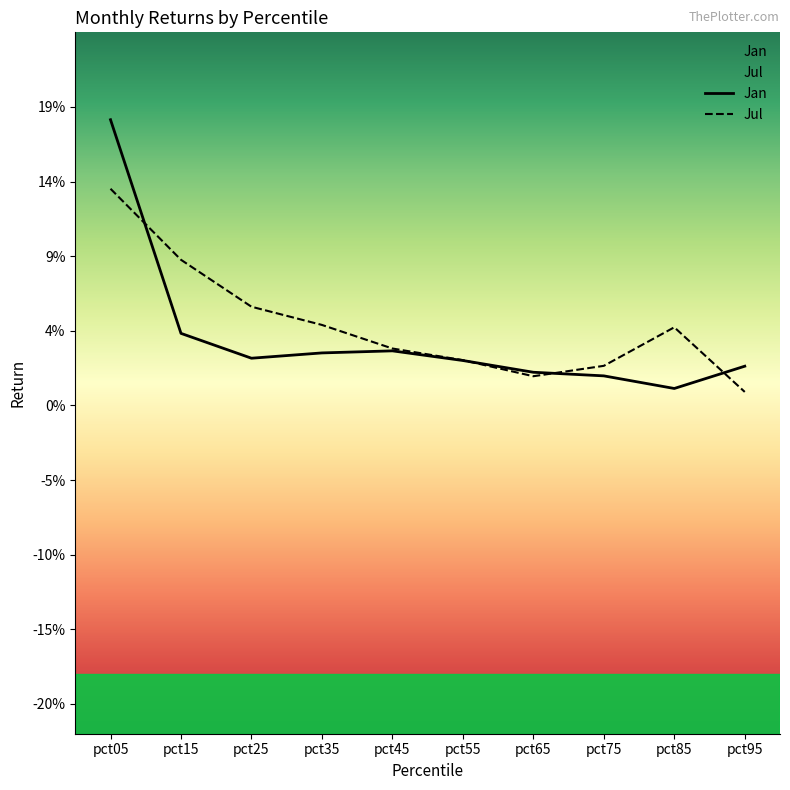

Which category has the lowest value in the Jan series?

pct85